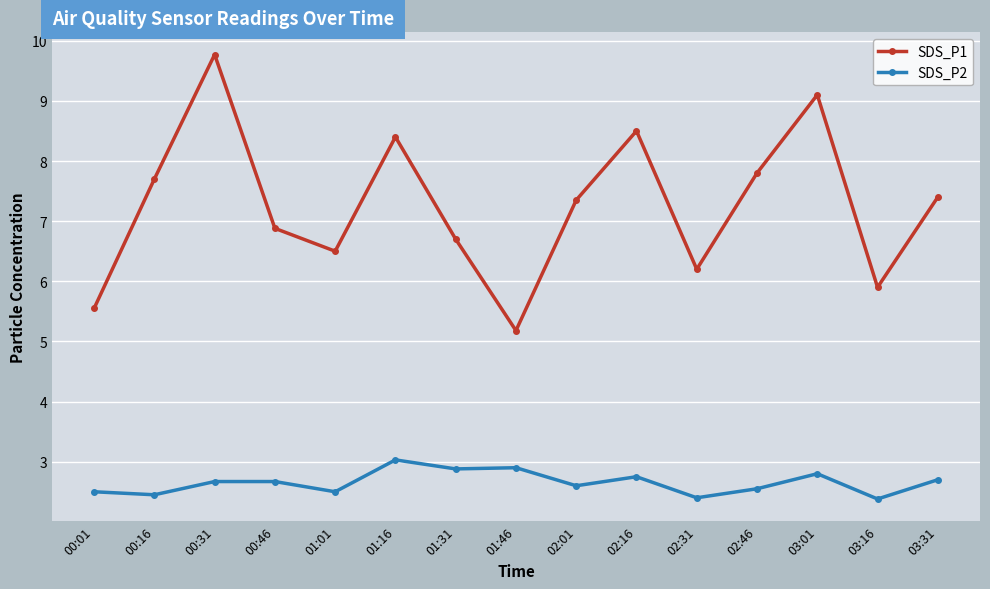

What is the label of the 10th point from the left?

02:16